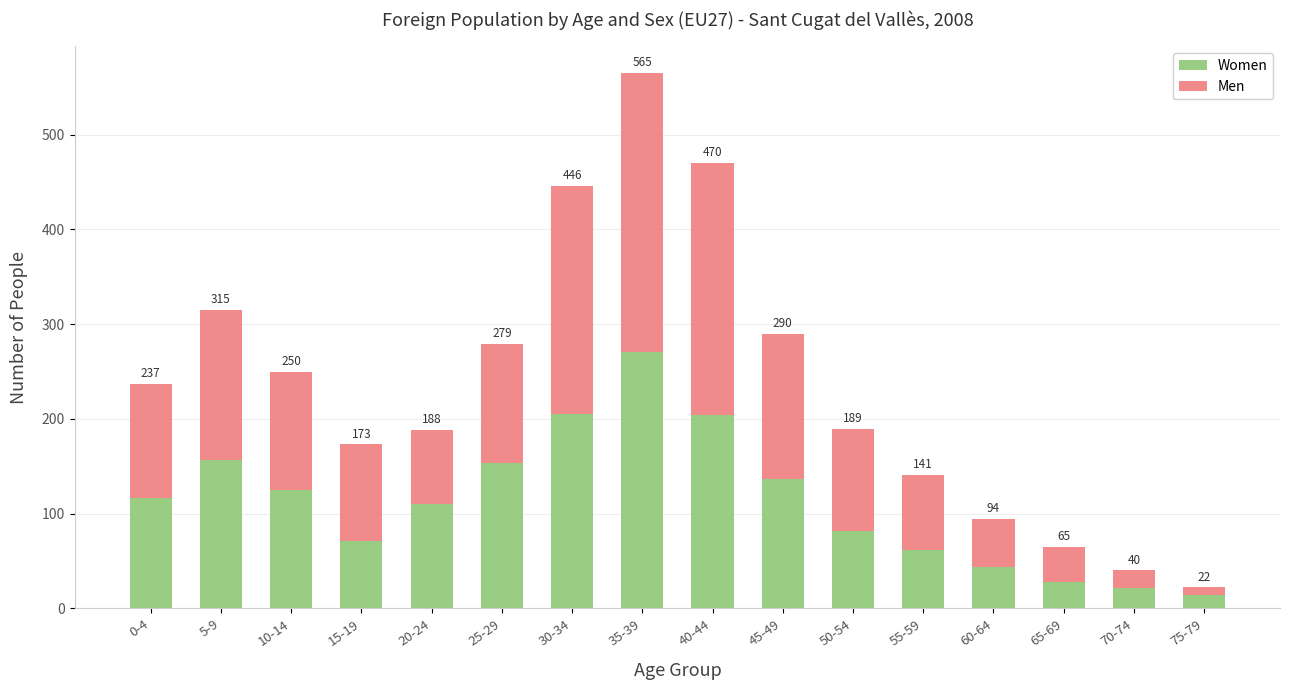

Does the chart contain stacked bars?

Yes